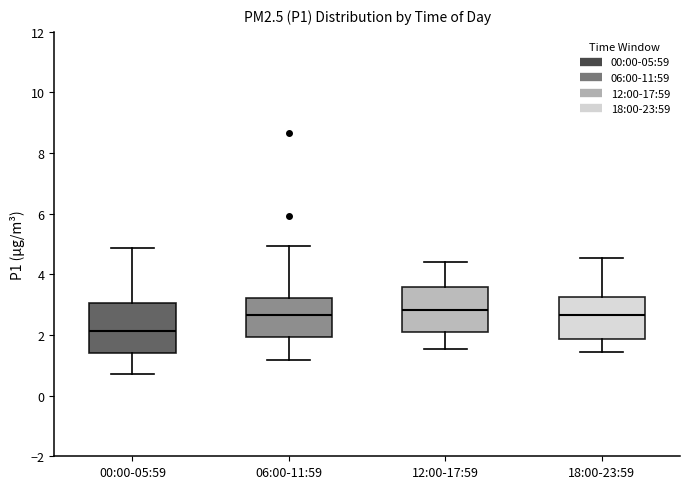

Reading left to right, read every box against the y-axis: the position of its median line, the range the box covers, and the ends of its whiskers. The values are not printed on the chart, so give them approximately, as read against the axis.

00:00-05:59: median 2.2, box 1.4 to 3.0, whiskers 0.8 to 4.8
06:00-11:59: median 2.6, box 2.0 to 3.2, whiskers 1.2 to 5.0
12:00-17:59: median 2.8, box 2.2 to 3.6, whiskers 1.6 to 4.4
18:00-23:59: median 2.6, box 1.8 to 3.2, whiskers 1.4 to 4.6